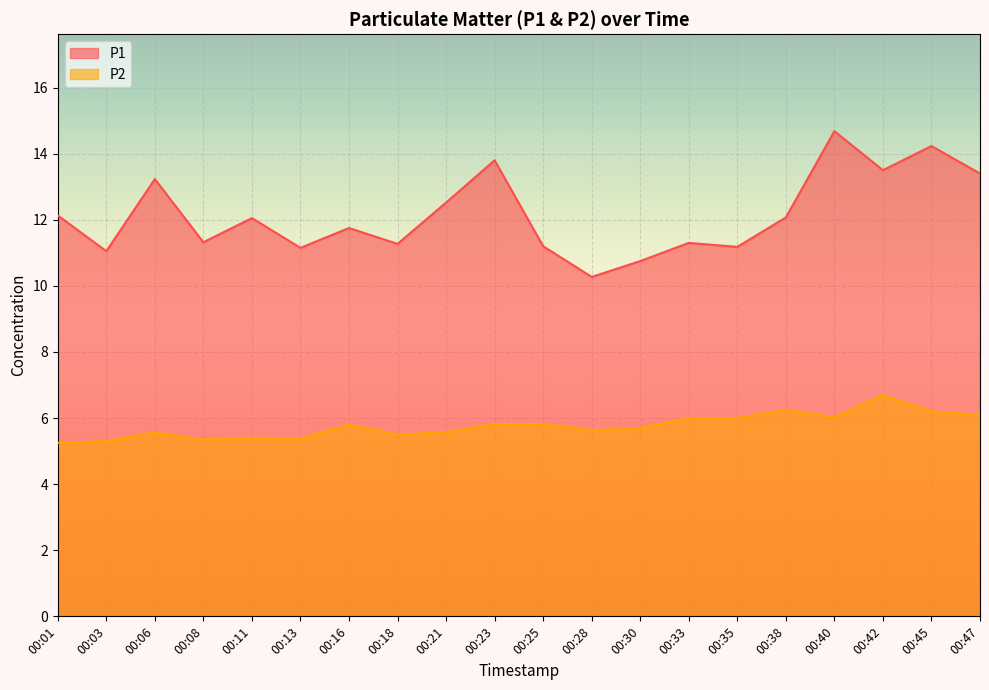

Rank the series by their maximum value, from lowest to highest.

P2, P1